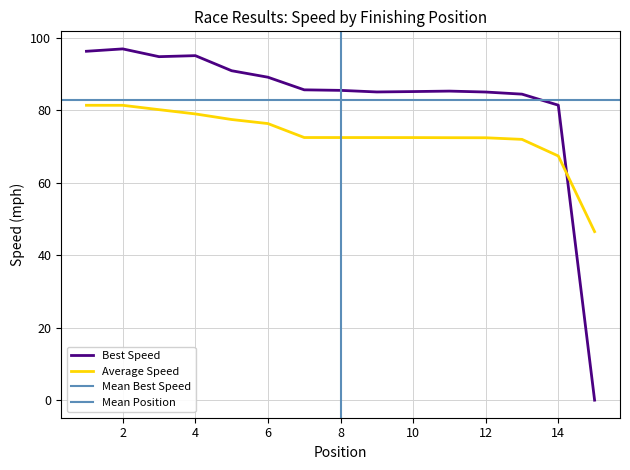

What is the sum of the Total Laps values at 15 and 8?

85.4